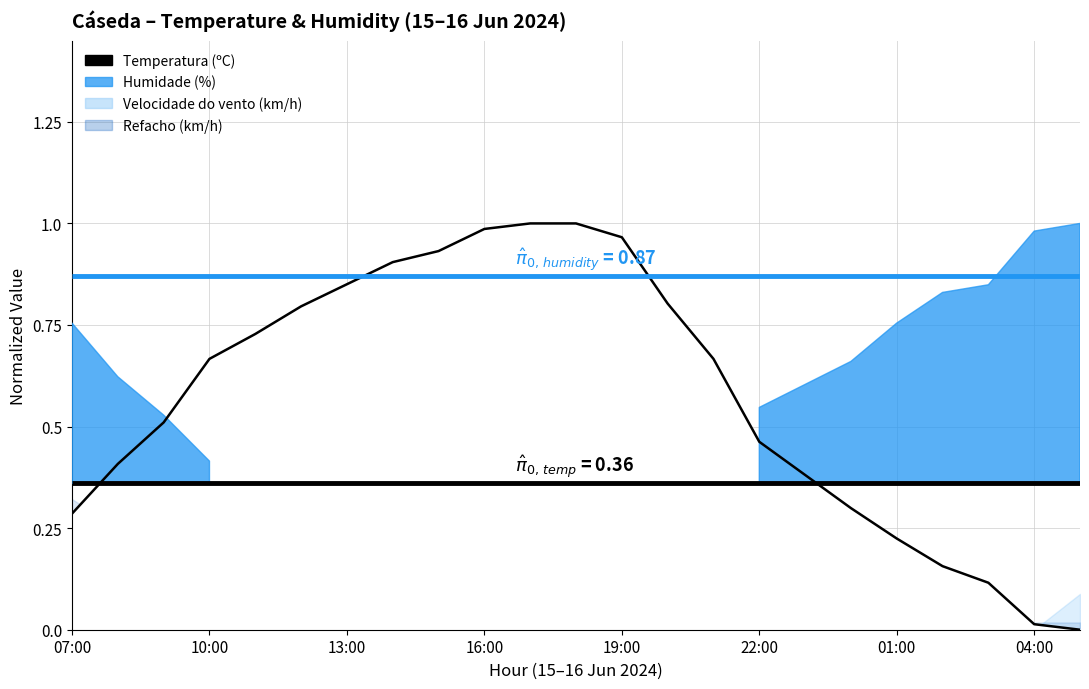

Which has a higher value, 20 or 07:00?

07:00